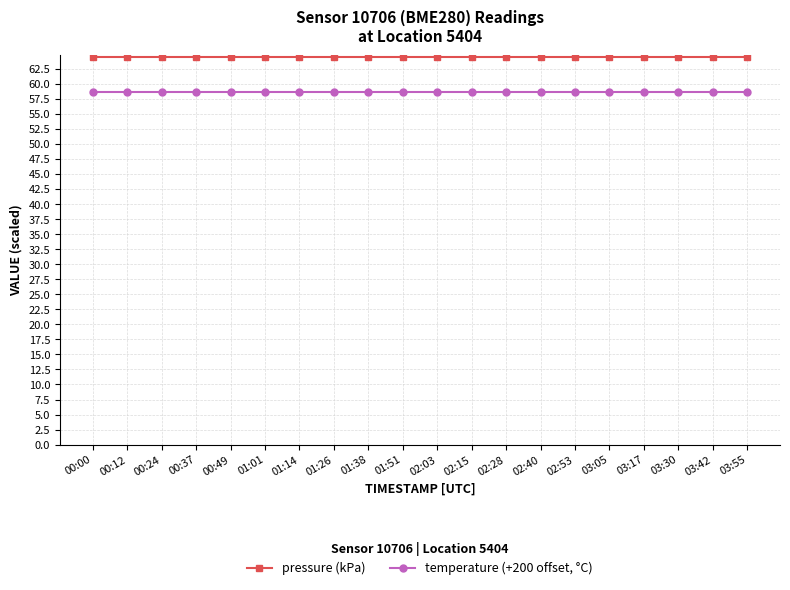

True or false: temperature (+200 offset, °C) and pressure (kPa) intersect in this chart.

False